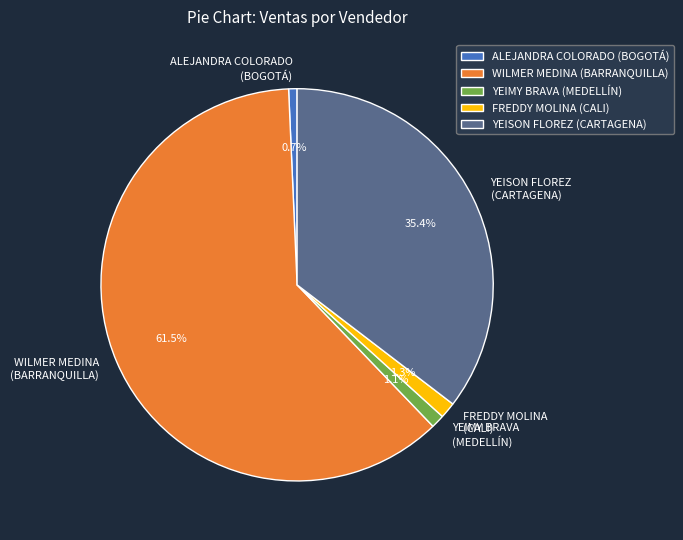

How much of the chart is everything except YEISON FLOREZ (CARTAGENA)?

64.6%